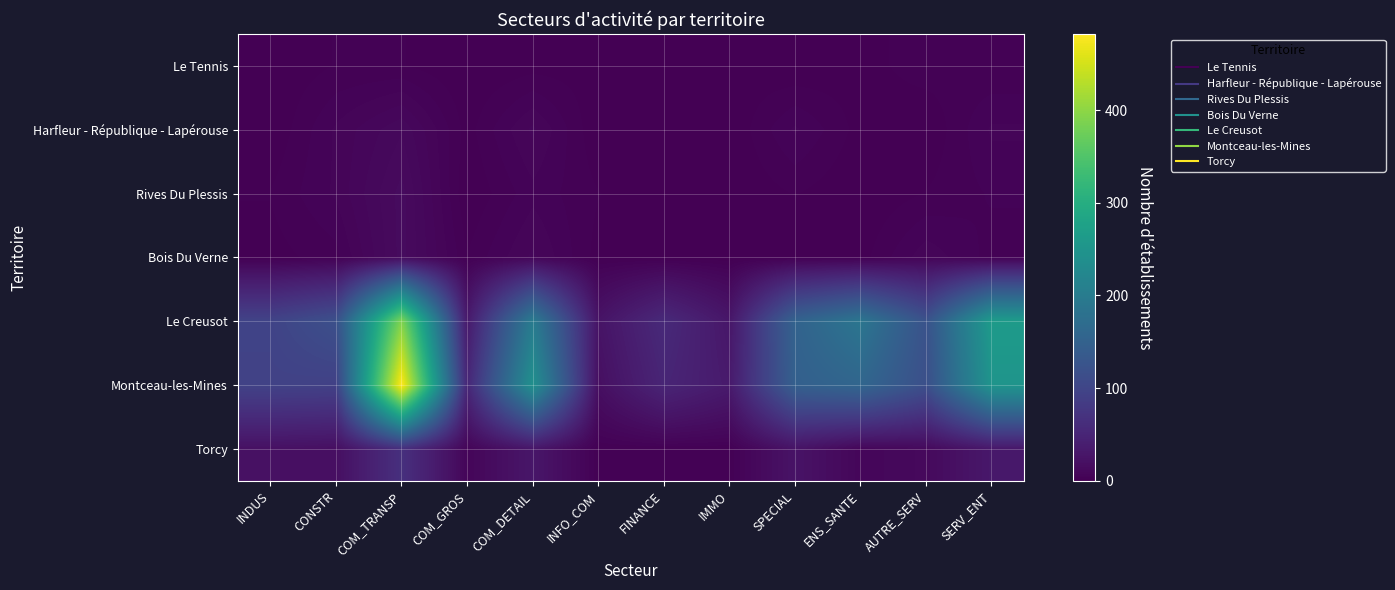

Reading left to right, what are all the values shown in this chart?

Le Tennis: INDUS=0	CONSTR=2	COM_TRANSP=2	COM_GROS=0	COM_DETAIL=1	INFO_COM=1	FINANCE=0	IMMO=1	SPECIAL=0	ENS_SANTE=1	AUTRE_SERV=3	SERV_ENT=2
Harfleur - République - Lapérouse: INDUS=0	CONSTR=6	COM_TRANSP=11	COM_GROS=1	COM_DETAIL=8	INFO_COM=0	FINANCE=0	IMMO=0	SPECIAL=6	ENS_SANTE=1	AUTRE_SERV=0	SERV_ENT=6
Rives Du Plessis: INDUS=2	CONSTR=6	COM_TRANSP=14	COM_GROS=0	COM_DETAIL=5	INFO_COM=2	FINANCE=0	IMMO=0	SPECIAL=2	ENS_SANTE=0	AUTRE_SERV=2	SERV_ENT=4
Bois Du Verne: INDUS=1	CONSTR=3	COM_TRANSP=14	COM_GROS=2	COM_DETAIL=8	INFO_COM=1	FINANCE=1	IMMO=0	SPECIAL=1	ENS_SANTE=1	AUTRE_SERV=7	SERV_ENT=3
Le Creusot: INDUS=97	CONSTR=118	COM_TRANSP=390	COM_GROS=33	COM_DETAIL=200	INFO_COM=25	FINANCE=57	IMMO=29	SPECIAL=152	ENS_SANTE=188	AUTRE_SERV=122	SERV_ENT=263
Montceau-les-Mines: INDUS=95	CONSTR=93	COM_TRANSP=482	COM_GROS=52	COM_DETAIL=242	INFO_COM=19	FINANCE=50	IMMO=34	SPECIAL=147	ENS_SANTE=158	AUTRE_SERV=116	SERV_ENT=250
Torcy: INDUS=21	CONSTR=19	COM_TRANSP=66	COM_GROS=7	COM_DETAIL=29	INFO_COM=2	FINANCE=2	IMMO=2	SPECIAL=25	ENS_SANTE=8	AUTRE_SERV=12	SERV_ENT=31